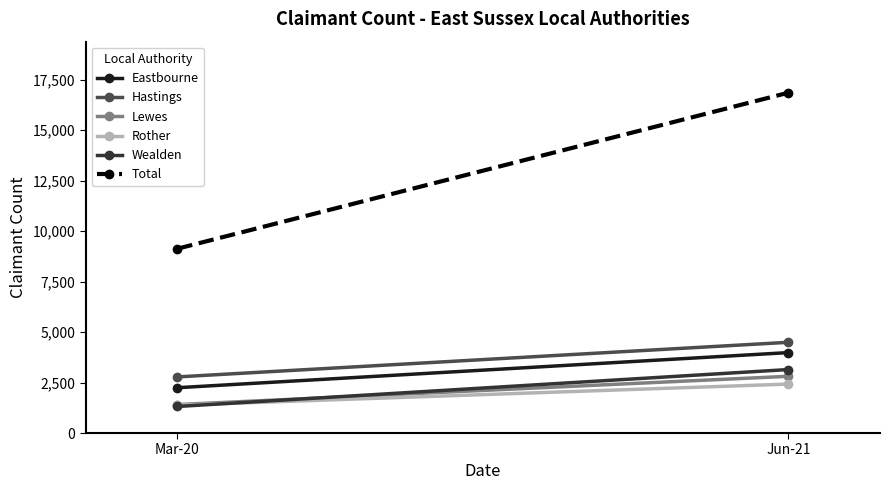

Reading left to right, extract all data points from this chart.

Eastbourne: 2245	3985
Hastings: 2780	4495
Lewes: 1410	2810
Rother: 1380	2425
Wealden: 1315	3145
Total: 9130	16860